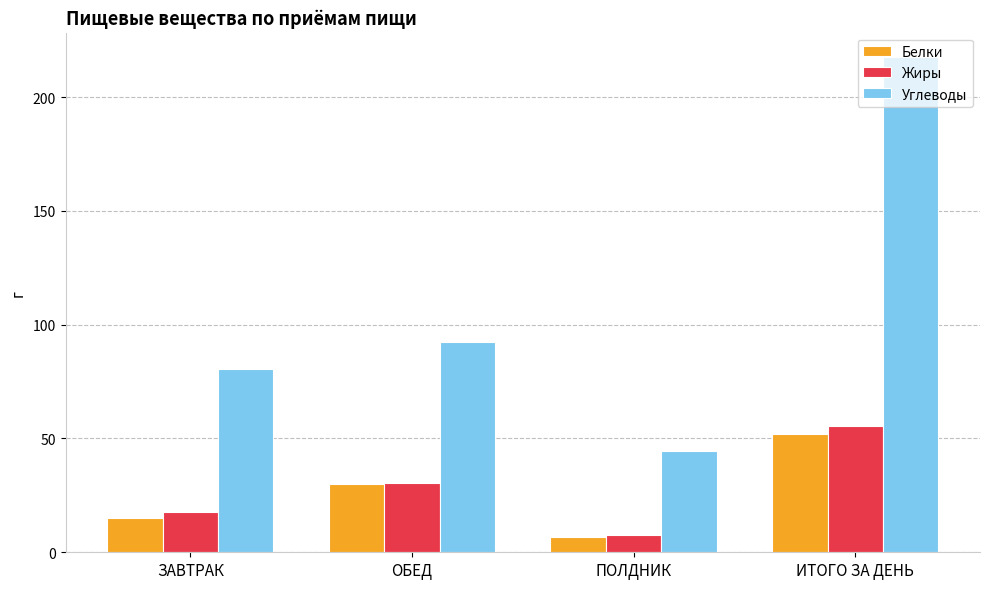

What is the average value of the Жиры series?

27.8